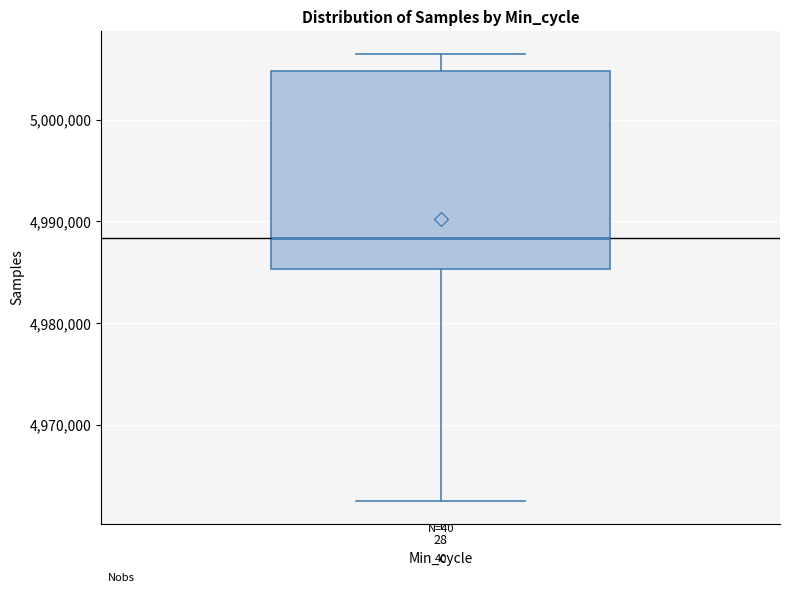

Read this box plot against the y-axis: the position of the median line, the range covered by the box, and the ends of both whiskers. The values are not printed on the chart, so give them approximately, as read against the axis.

median 4988000, box 4985000 to 5005000, whiskers 4963000 to 5006000